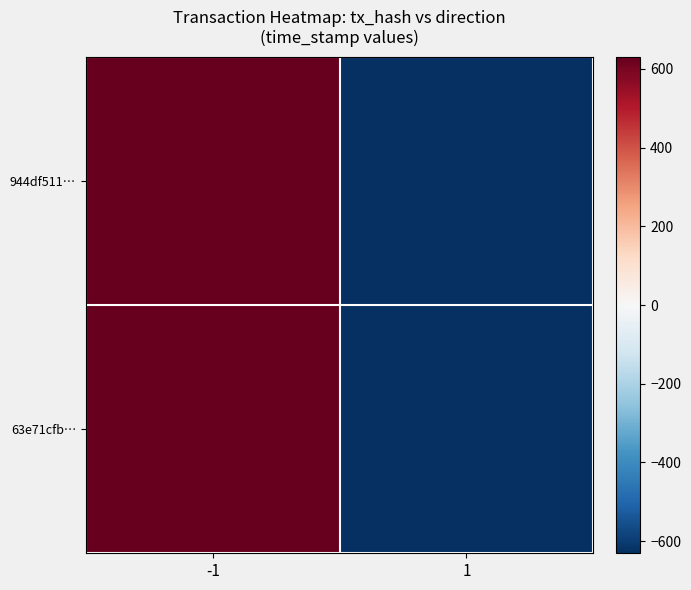

Between -1 and 1, which is larger?

-1